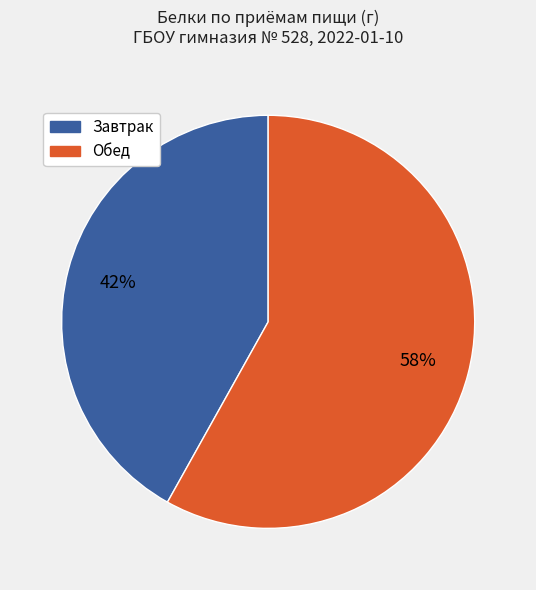

Is there any slice that represents more than half of the pie?

Yes